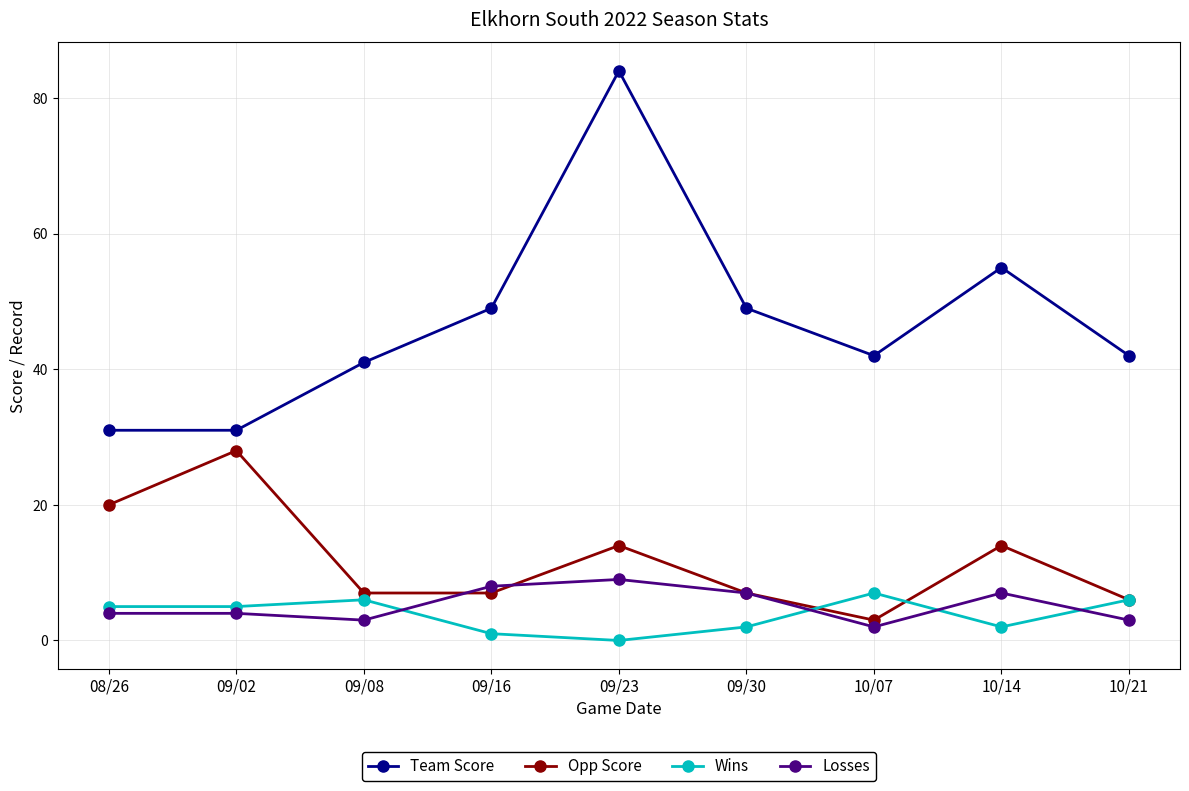

Which series changed the most between 08/26 and 09/16?

Team Score